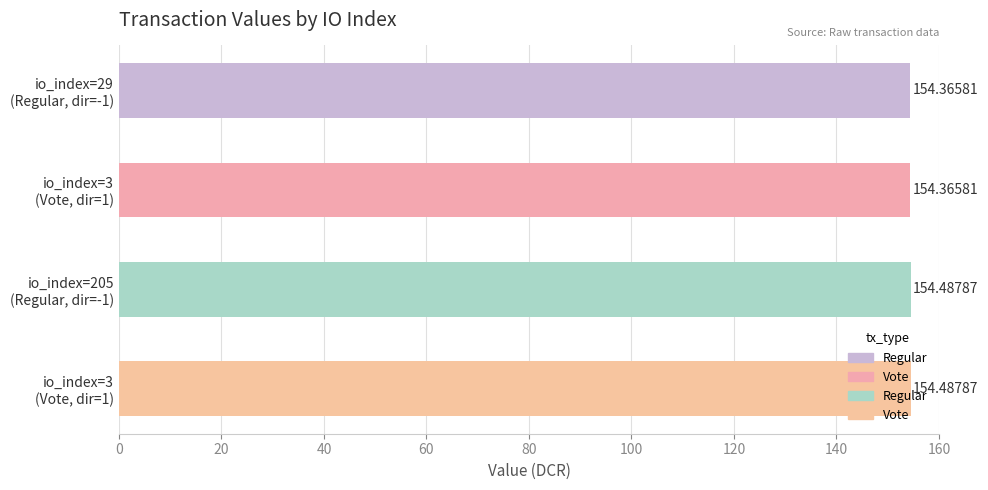

How many distinct data groups are displayed?

1